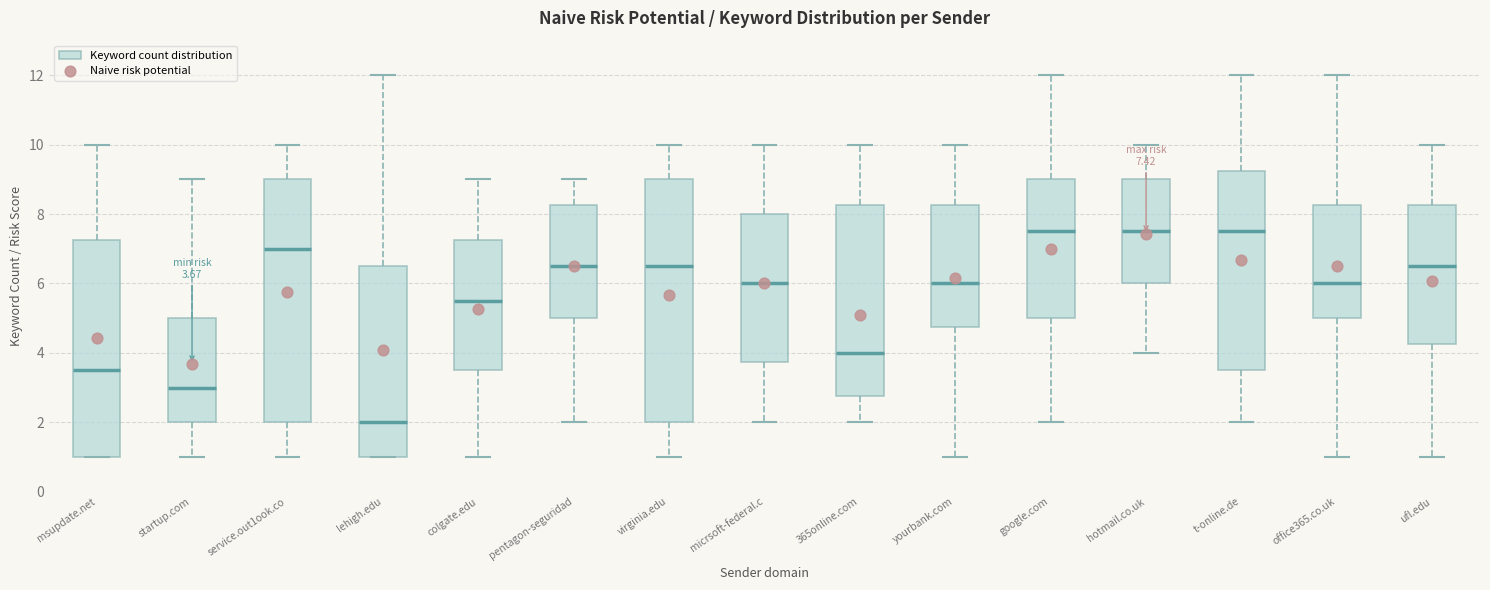

Which box's median line is the lowest?

lehigh.edu